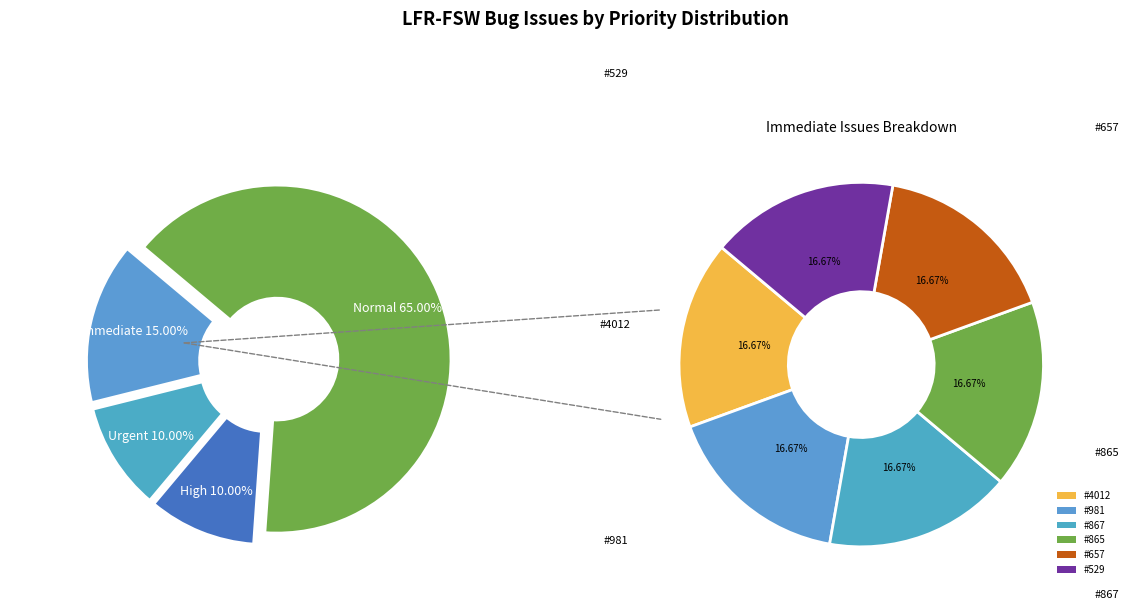

Does 38 account for over 50% of the chart?

No